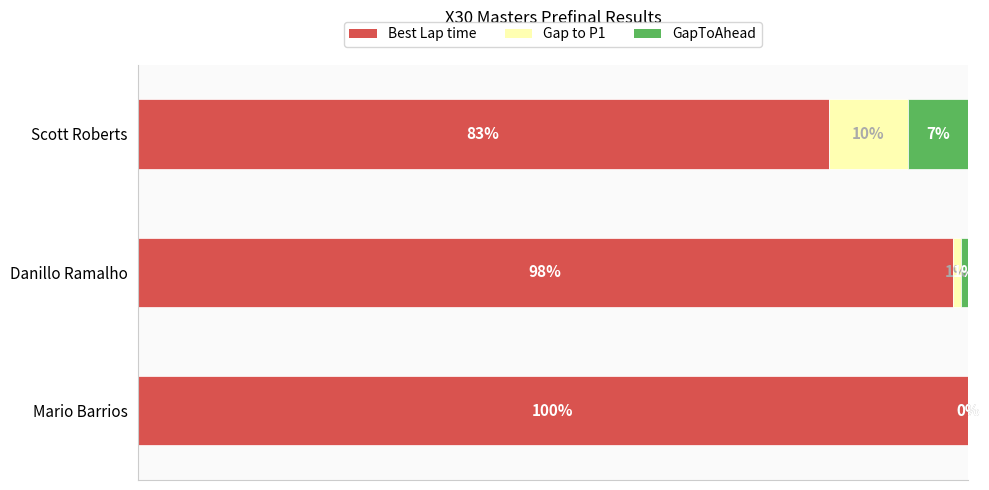

At which label is Best Lap time closest to 91?

Danillo Ramalho